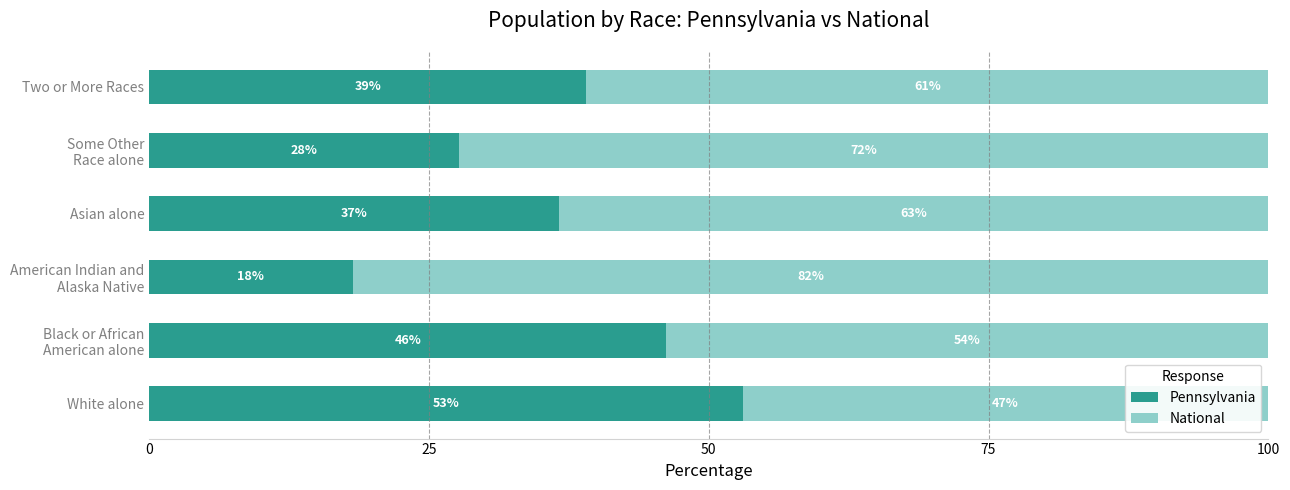

The Pennsylvania series shows 36.6 at Asian alone. True or false?

True